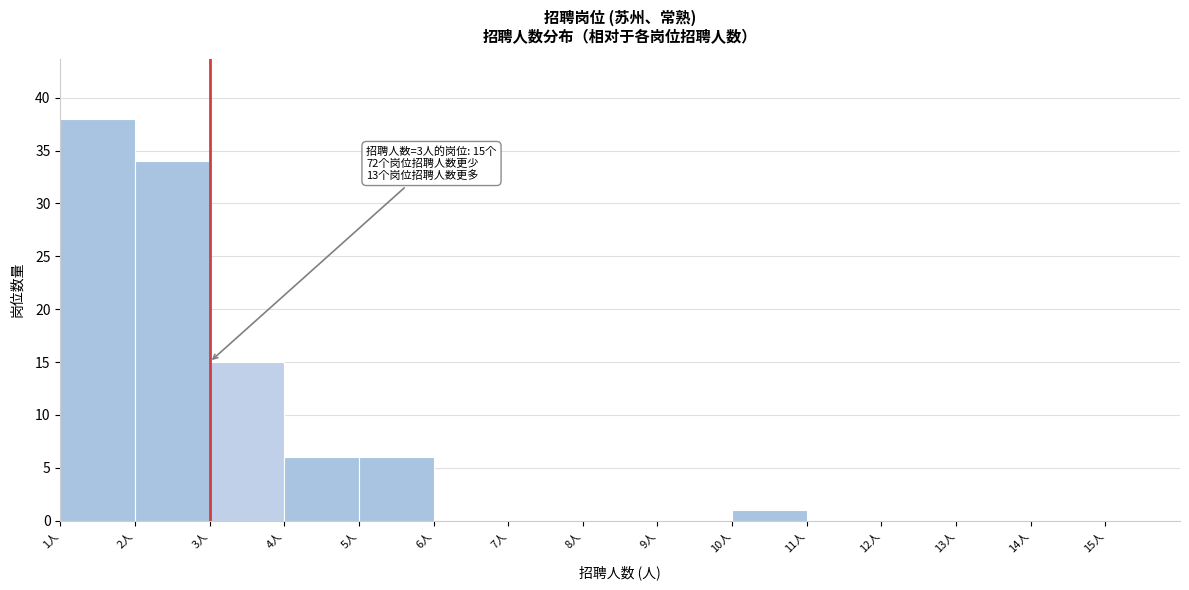

Over which range of the x-axis is the bar tallest?

1 to 2